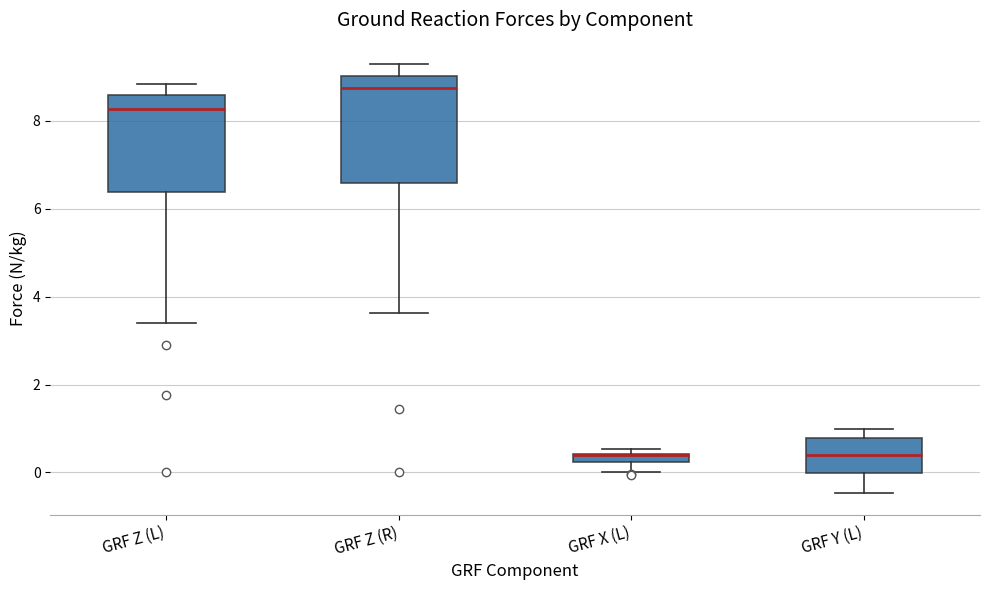

Comparing the boxes themselves (not the whiskers), which one is the tallest?

GRF Z (R)